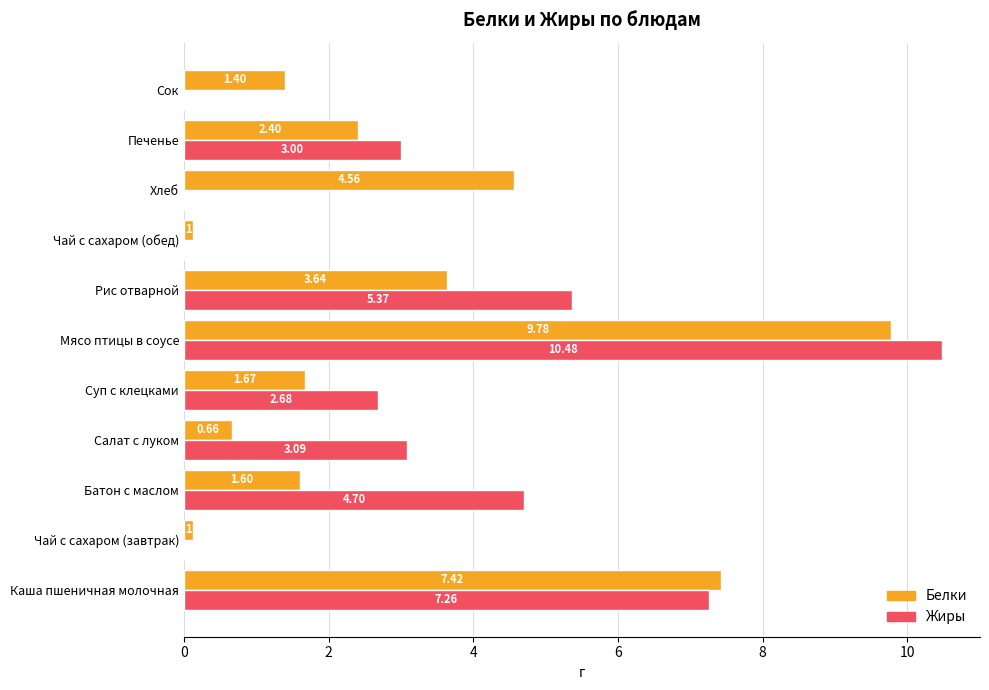

At which label is Жиры closest to 5?

Батон с маслом